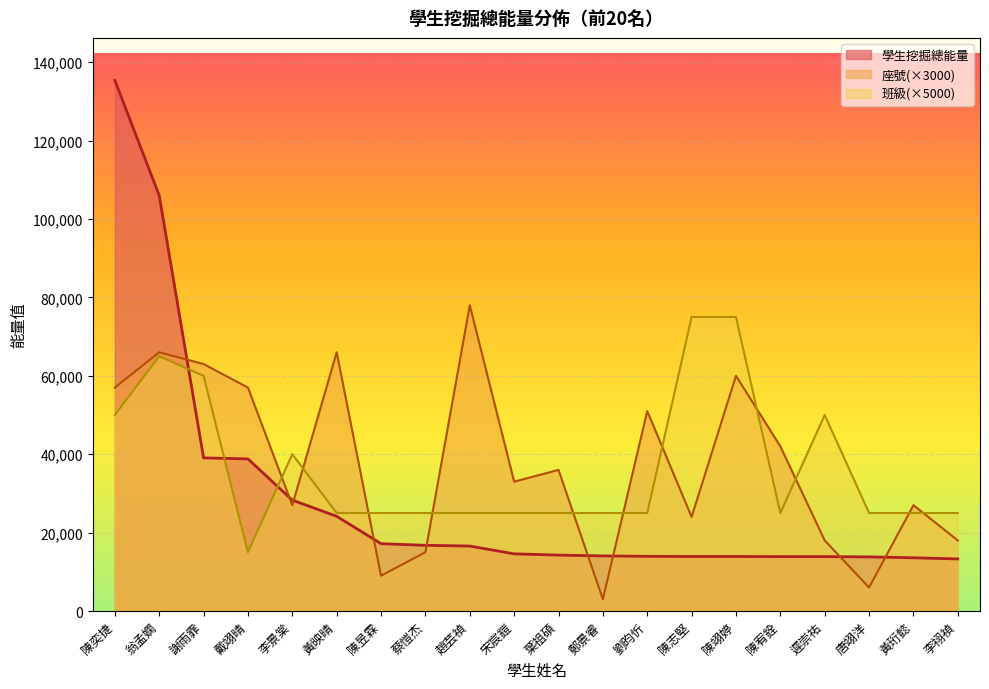

Which label corresponds to the largest value in the chart?

陳奕捷